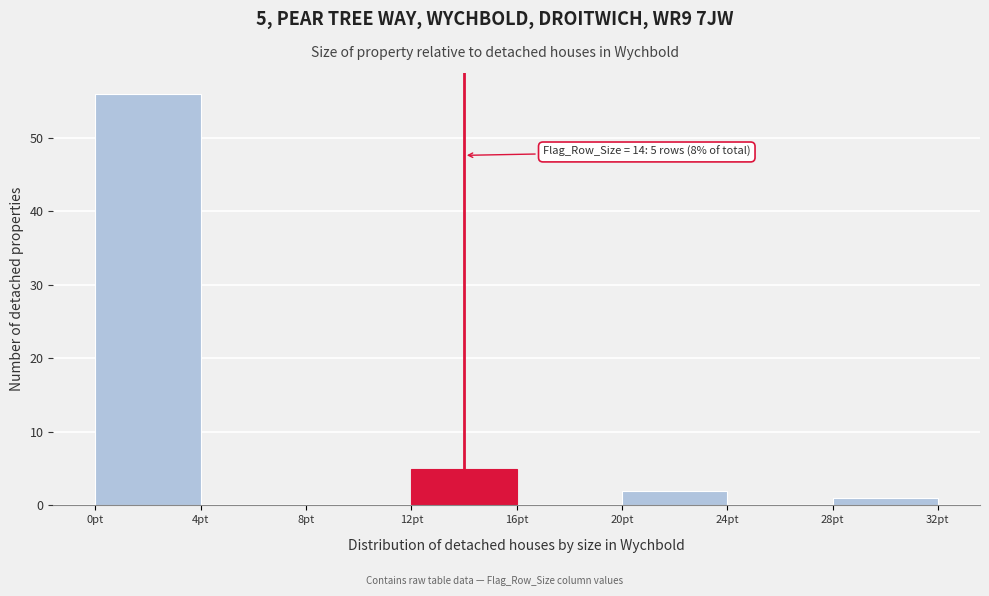

Which range on the x-axis has the tallest bar?

0 to 4